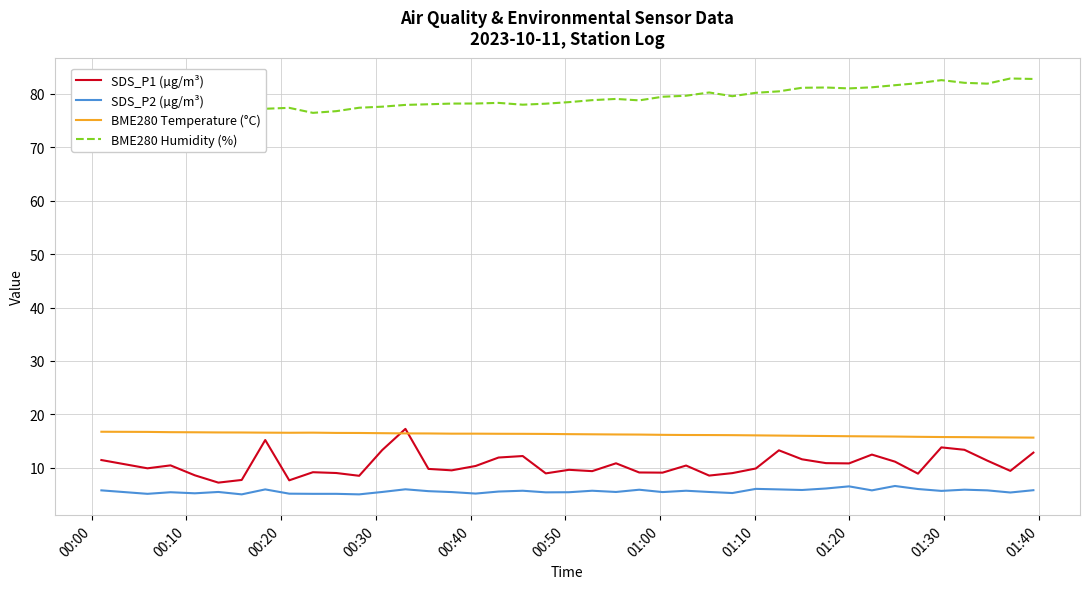

Which series has the largest range (max minus min)?

SDS_P1 (µg/m³)